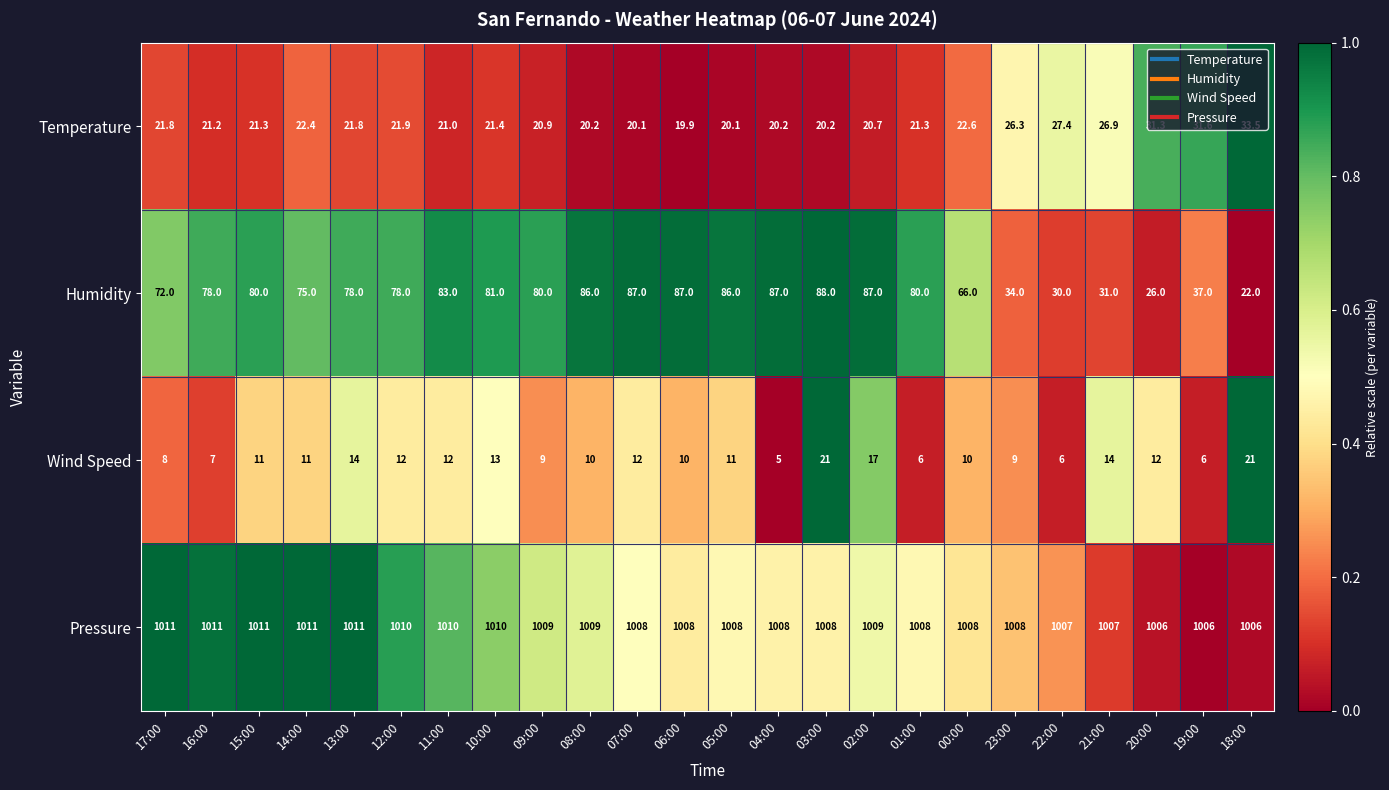

What is the difference between the second highest and second lowest values in the Pressure series?

5.0